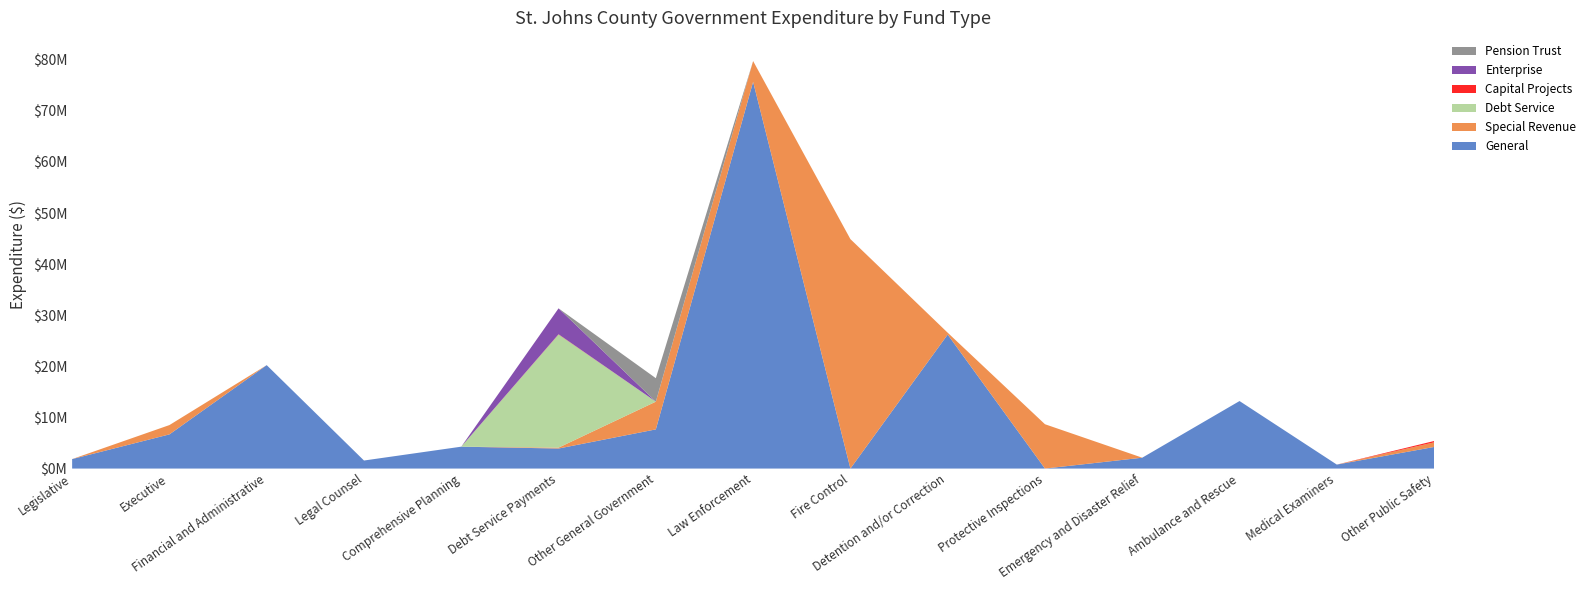

Reading left to right, what are all the values shown in this chart?

General: 1853668	6686101	20234368	1572121	4282726	3919661	7665021	75666865	0	26219486	0	2126505	13210126	778157	4226731
Special Revenue: 0	1822058	0	0	0	175154	5425887	4069435	44894879	362536	8673650	0	0	0	903201
Debt Service: 0	0	0	0	0	22135812	0	0	0	0	0	0	0	0	0
Capital Projects: 0	0	0	0	0	50384	0	0	0	0	0	0	0	0	261913
Enterprise: 0	0	0	0	0	5065923	0	0	0	0	0	0	0	0	0
Pension Trust: 0	0	0	0	0	0	4589832	0	0	0	0	0	0	0	0